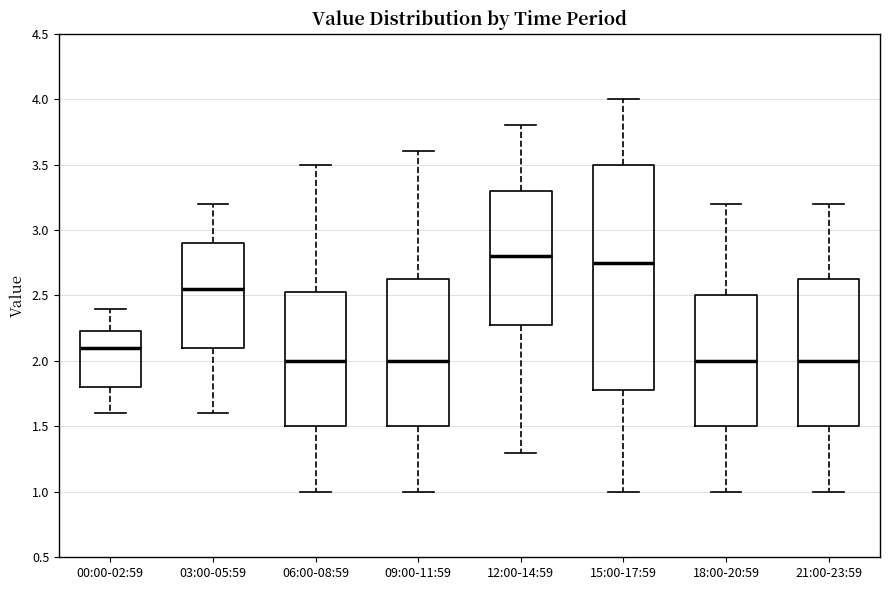

Reading left to right, read every box against the y-axis: the position of its median line, the range the box covers, and the ends of its whiskers. The values are not printed on the chart, so give them approximately, as read against the axis.

00:00-02:59: median 2.10, box 1.80 to 2.25, whiskers 1.60 to 2.40
03:00-05:59: median 2.55, box 2.10 to 2.90, whiskers 1.60 to 3.20
06:00-08:59: median 2.00, box 1.50 to 2.55, whiskers 1.00 to 3.50
09:00-11:59: median 2.00, box 1.50 to 2.65, whiskers 1.00 to 3.60
12:00-14:59: median 2.80, box 2.30 to 3.30, whiskers 1.30 to 3.80
15:00-17:59: median 2.75, box 1.80 to 3.50, whiskers 1.00 to 4.00
18:00-20:59: median 2.00, box 1.50 to 2.50, whiskers 1.00 to 3.20
21:00-23:59: median 2.00, box 1.50 to 2.65, whiskers 1.00 to 3.20